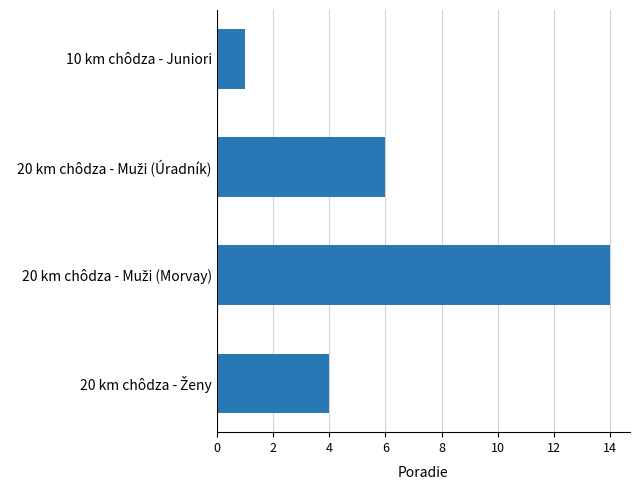

At which category does the chart reach its minimum across all series?

10 km chôdza - Juniori